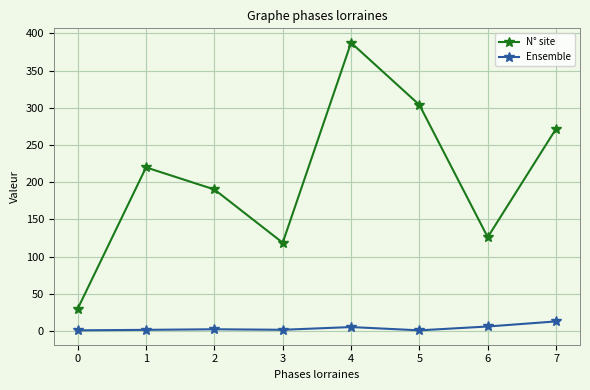

What is the minimum value for N° site?

30.0